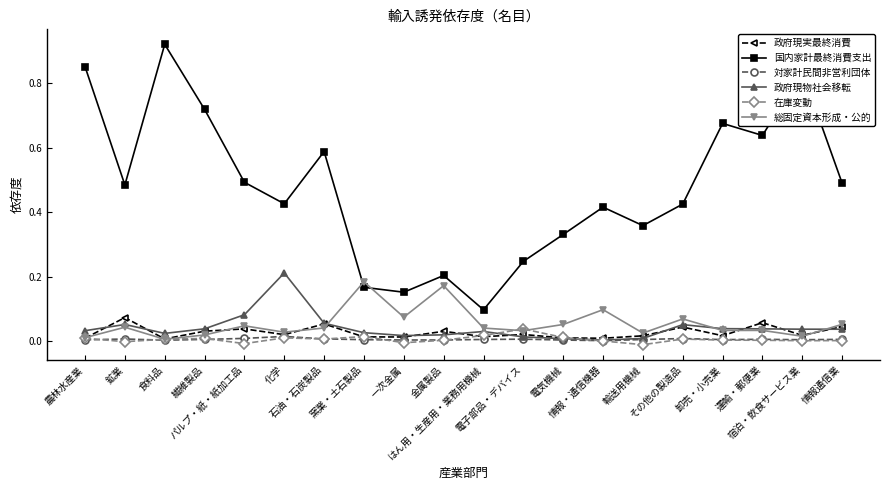

How many intersections are there between 総固定資本形成・公的 and 政府現物社会移転?

3